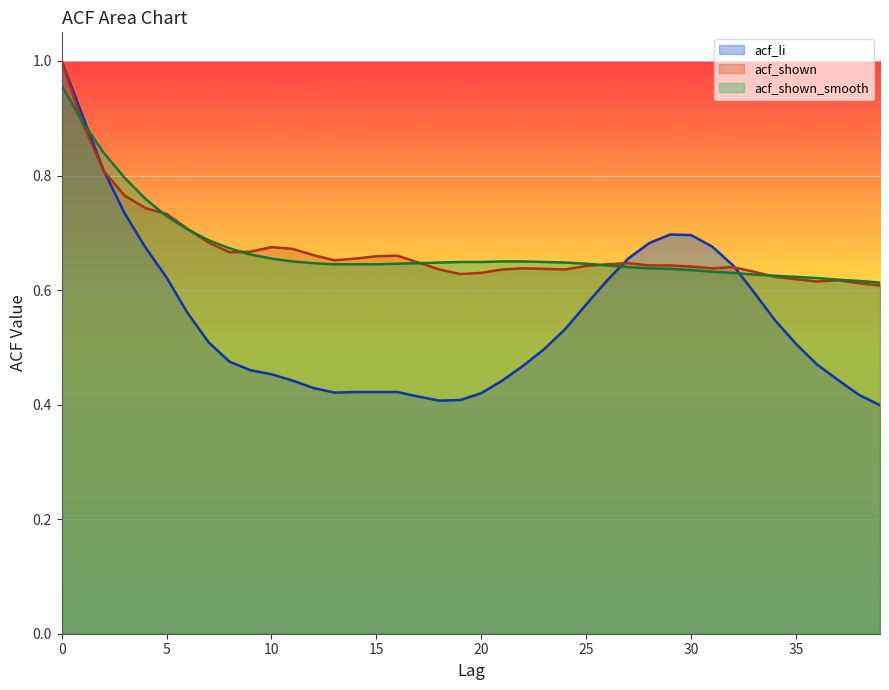

What are all the series names shown in the legend?

acf_li, acf_shown, acf_shown_smooth